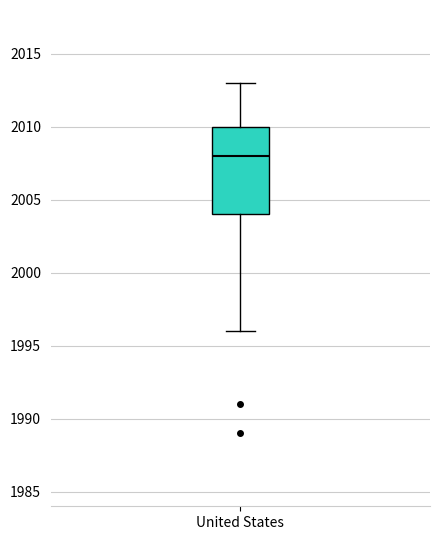

Where is the upper edge of the box for United States on the y-axis? The values are not printed on the chart, so give them approximately, as read against the axis.

2010